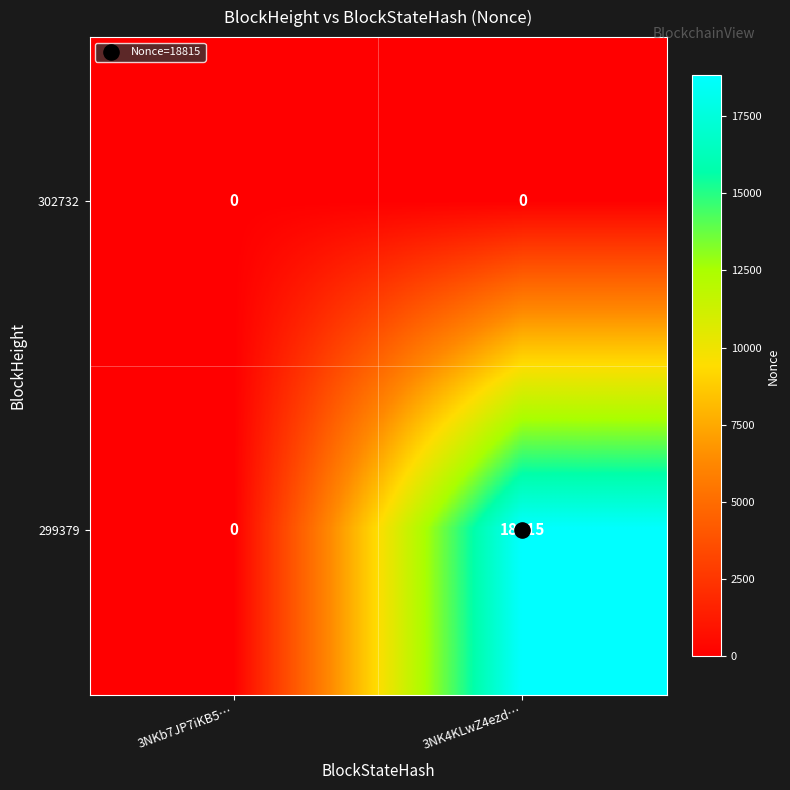

Which series has the widest spread of values?

299379